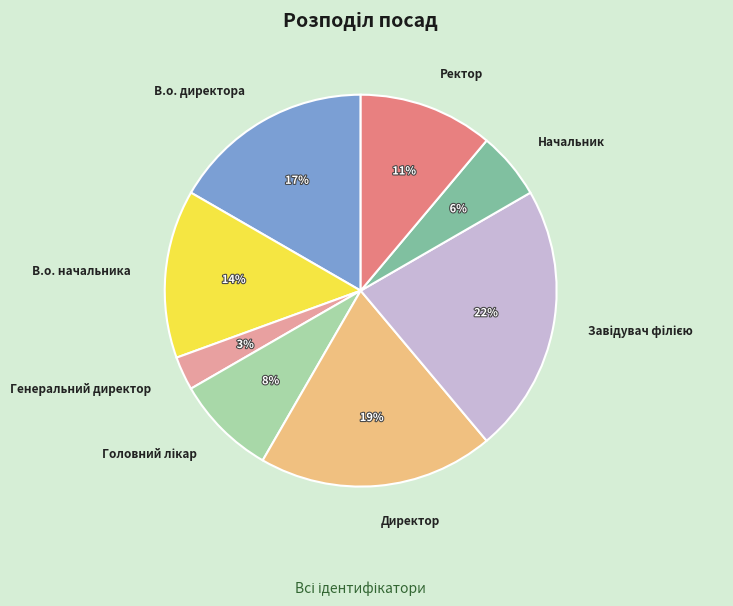

What is the smallest slice in the pie chart?

Генеральний директор